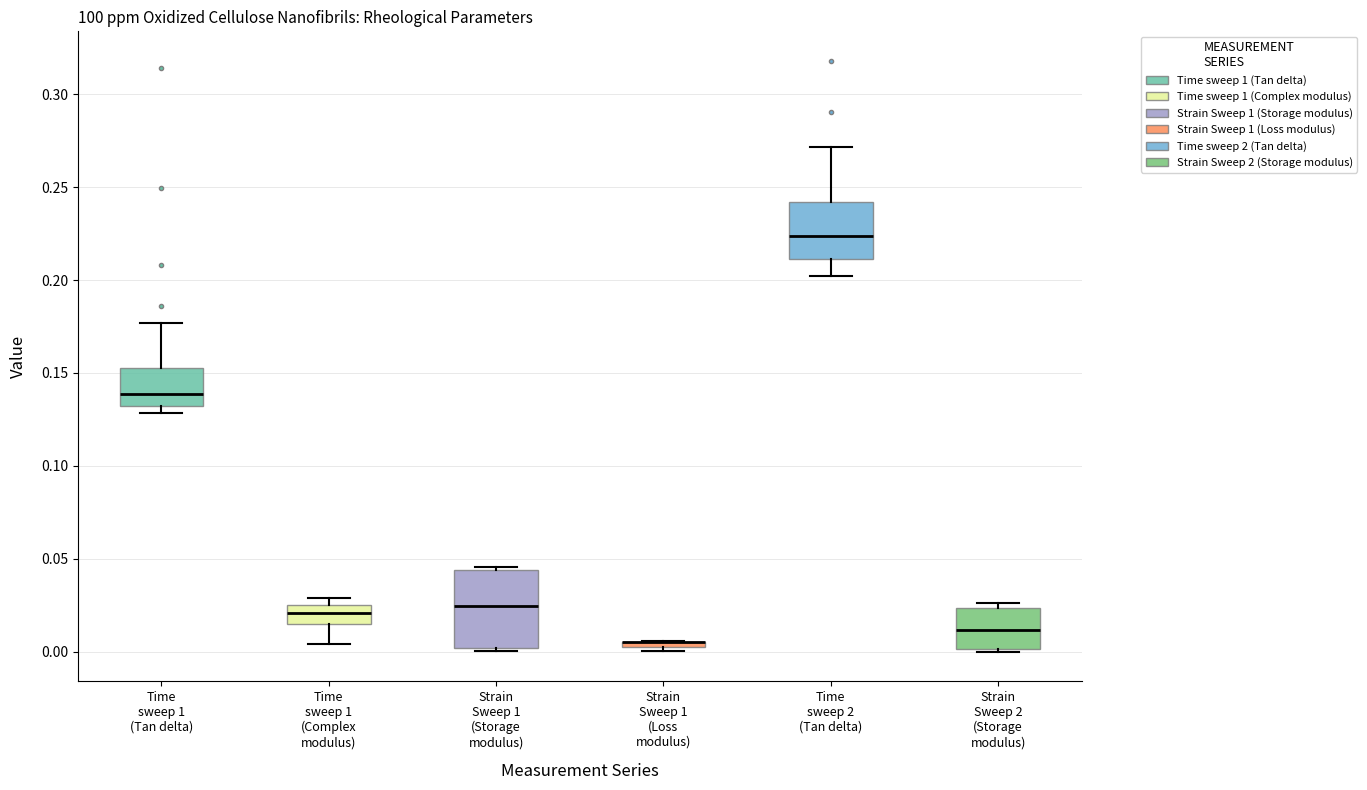

Where is the lower edge of the box for Strain Sweep 1 (Storage modulus) on the y-axis? The values are not printed on the chart, so give them approximately, as read against the axis.

0.000